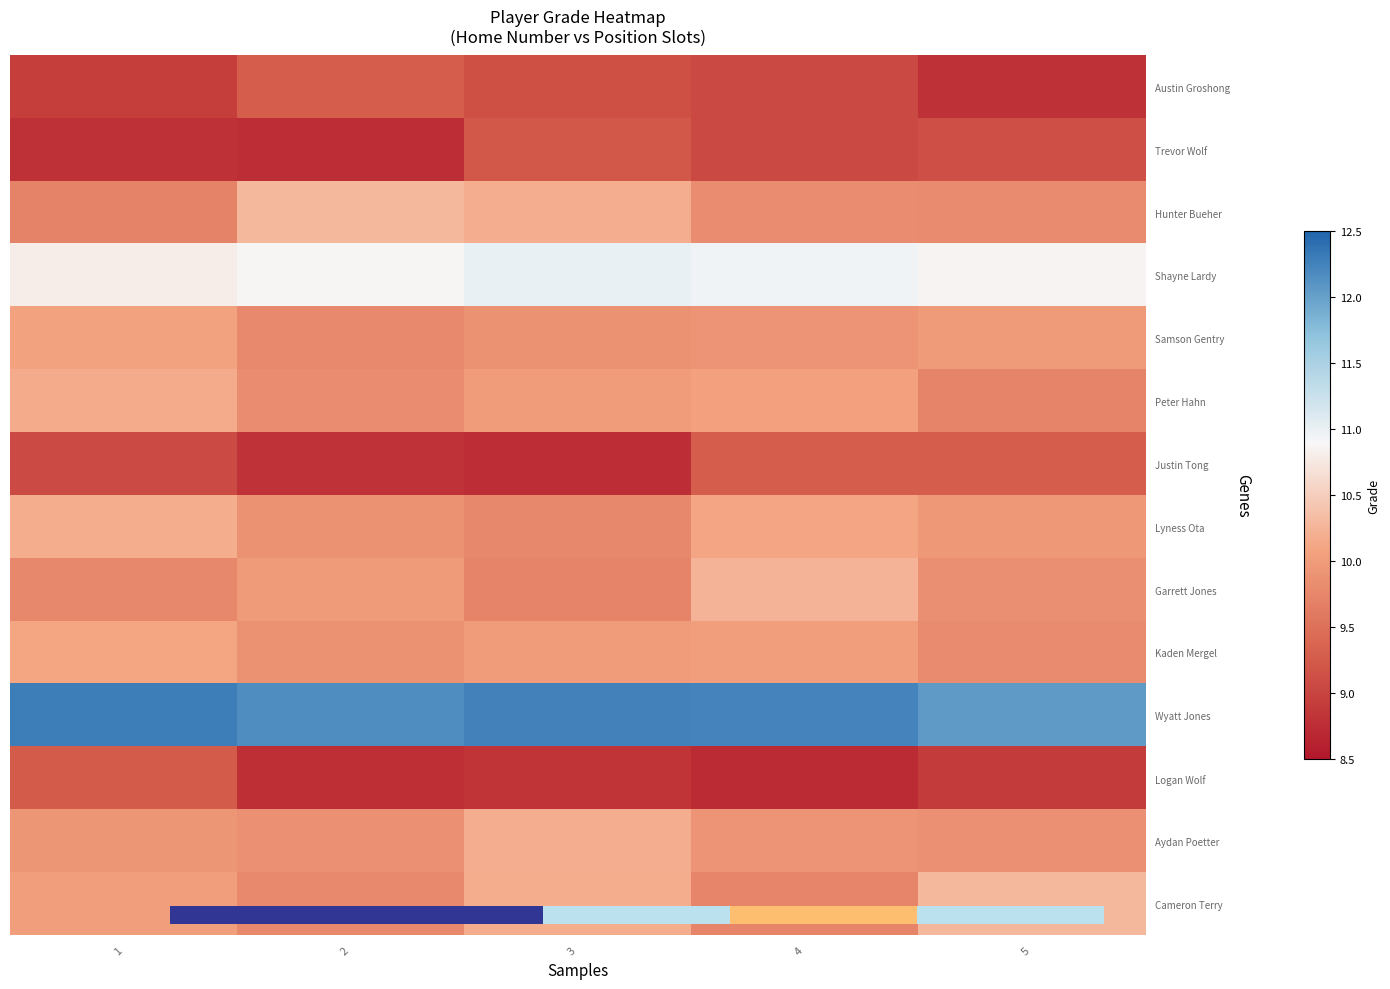

How many distinct data groups are displayed?

14